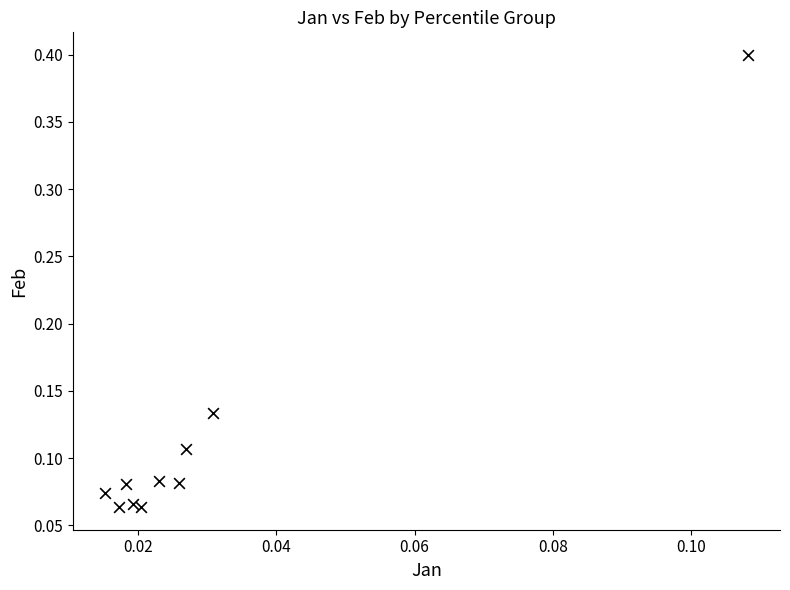

What is the range of Y values (max minus min)?

0.3